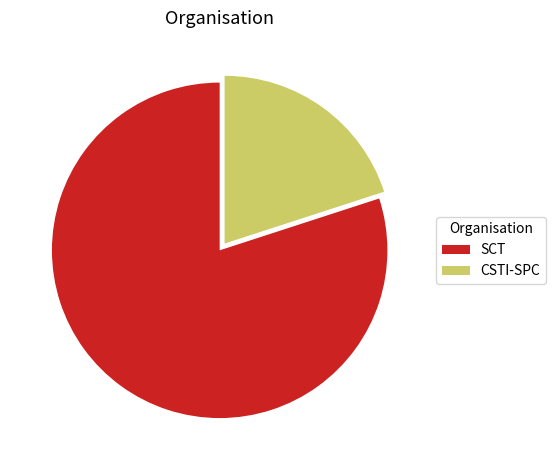

How many segments does this pie chart have?

2